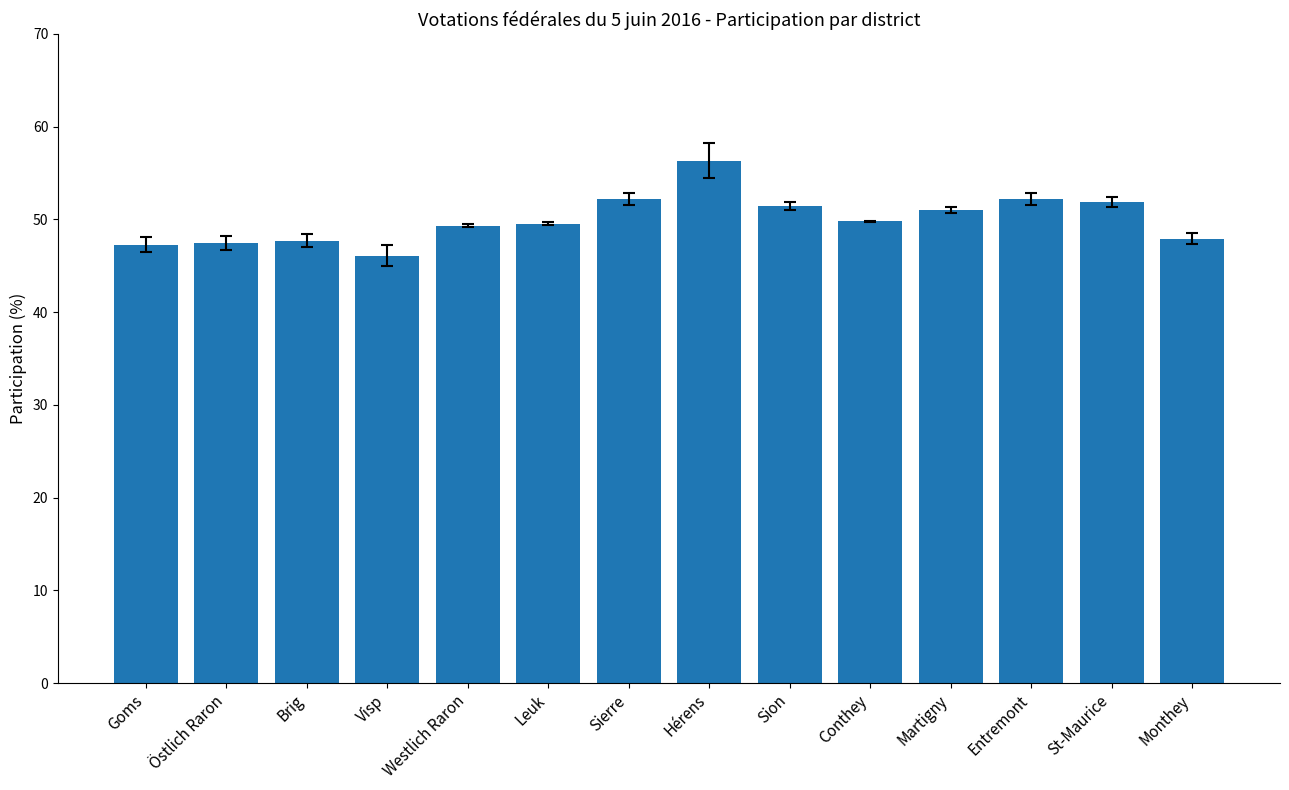

What is the label of the 5th bar from the left?

Westlich Raron